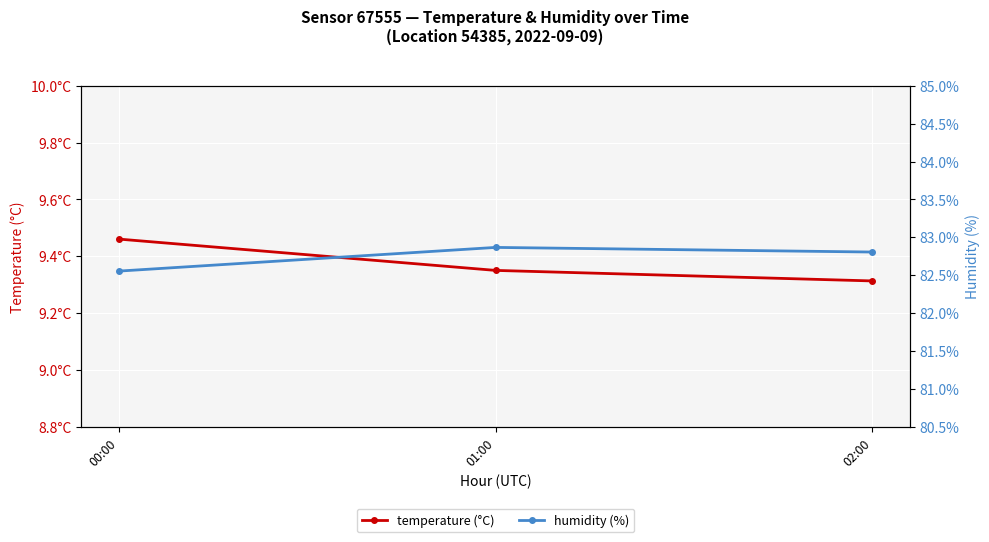

Rank the series by their average value, from lowest to highest.

temperature (°C), humidity (%)